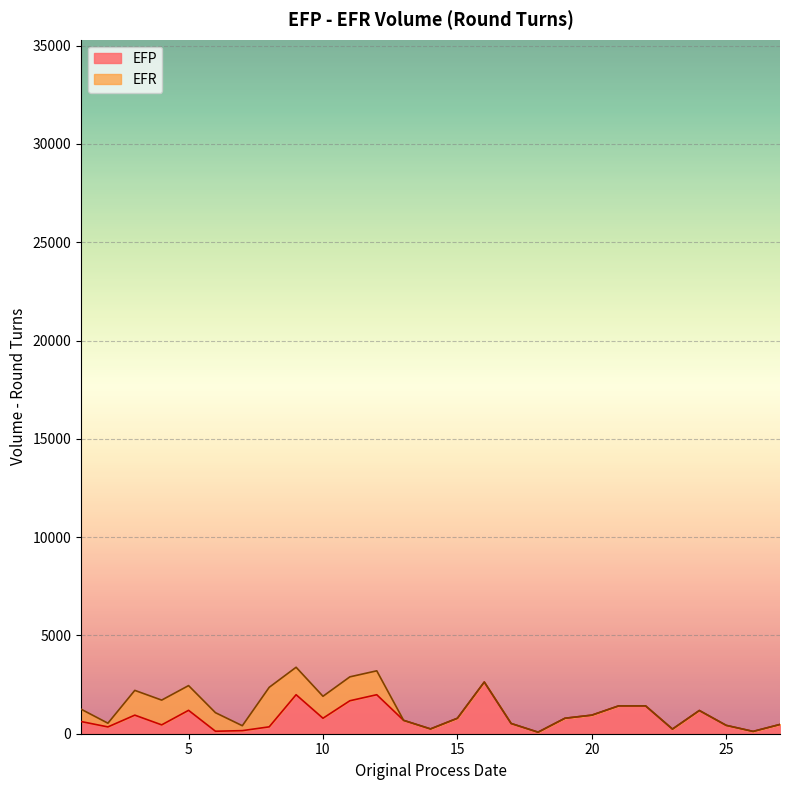

What is the maximum value for EFP?

2630